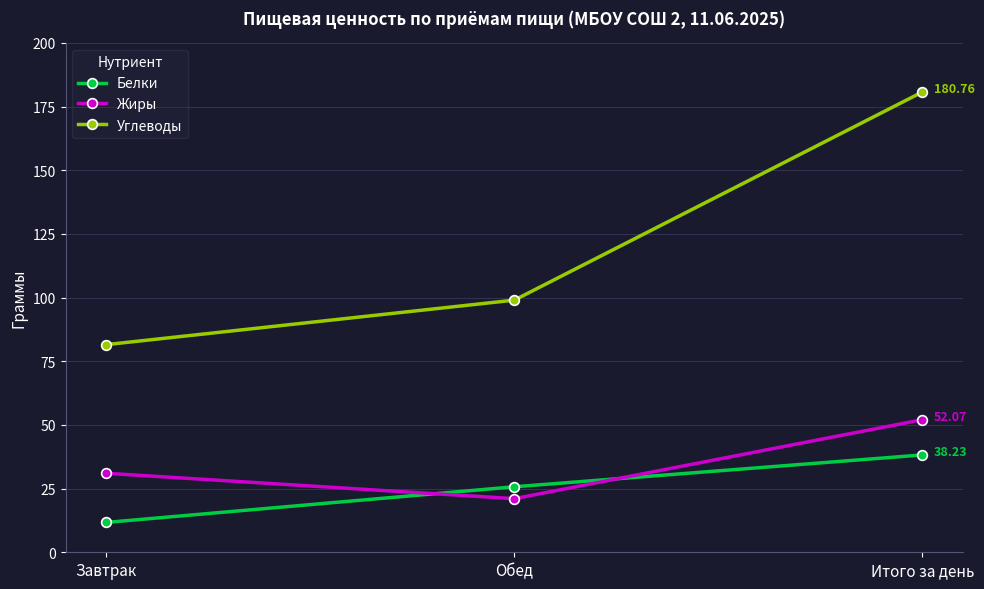

Which series changed the most between Завтрак and Обед?

Углеводы